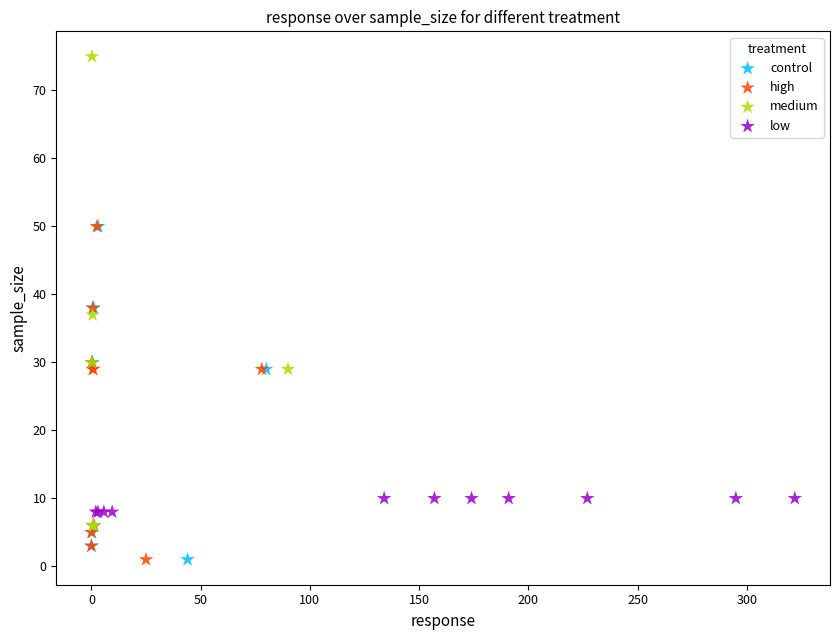

Which series has the largest Y range (max minus min)?

medium